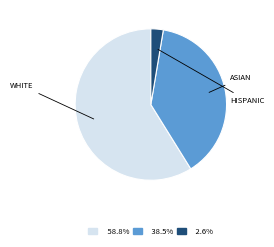

Does any single category account for the majority?

Yes